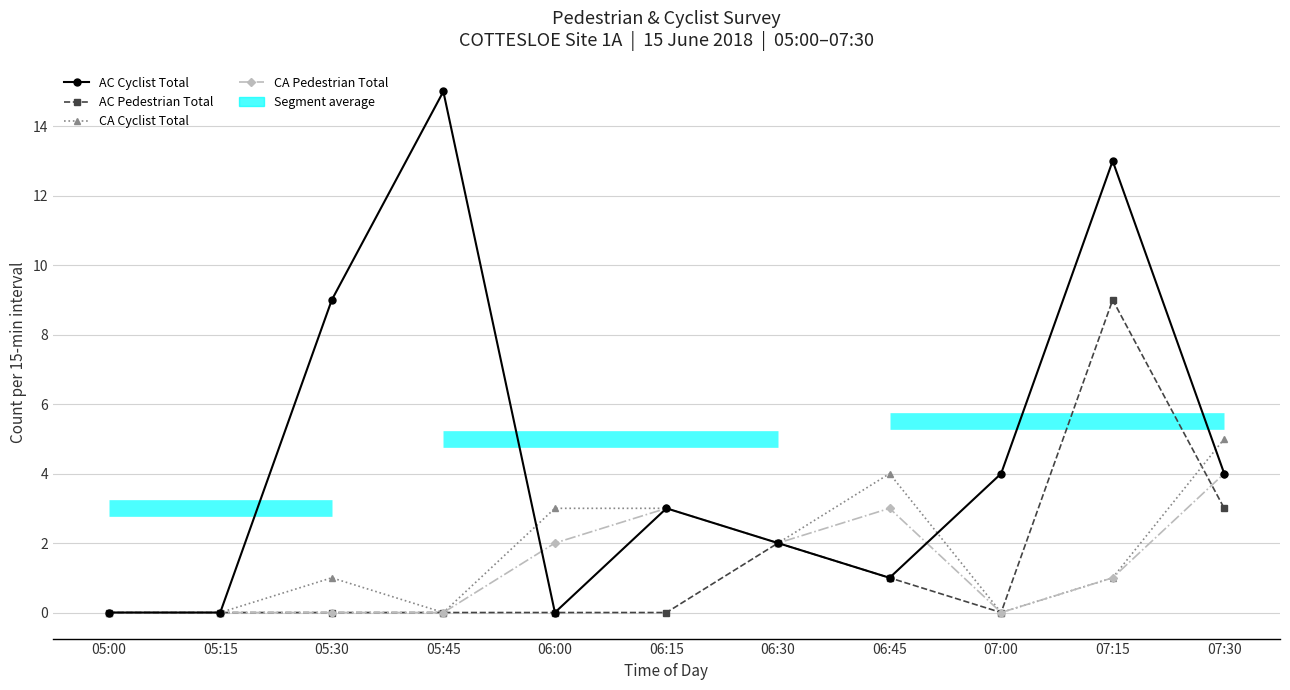

At which label does CA Pedestrian Total first exceed 1?

06:00